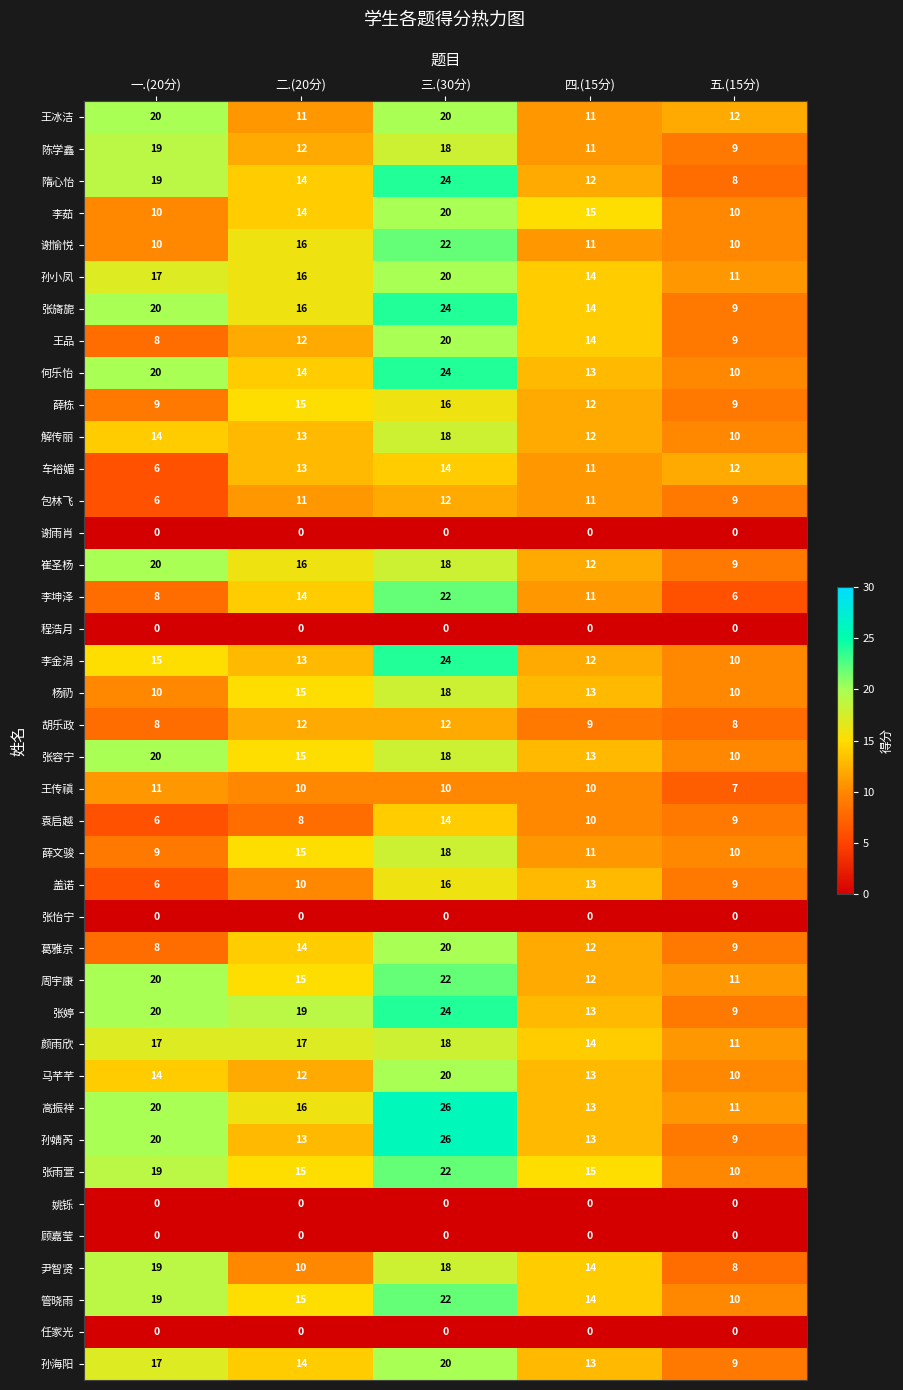

Which series has the widest spread of values?

孙婧芮